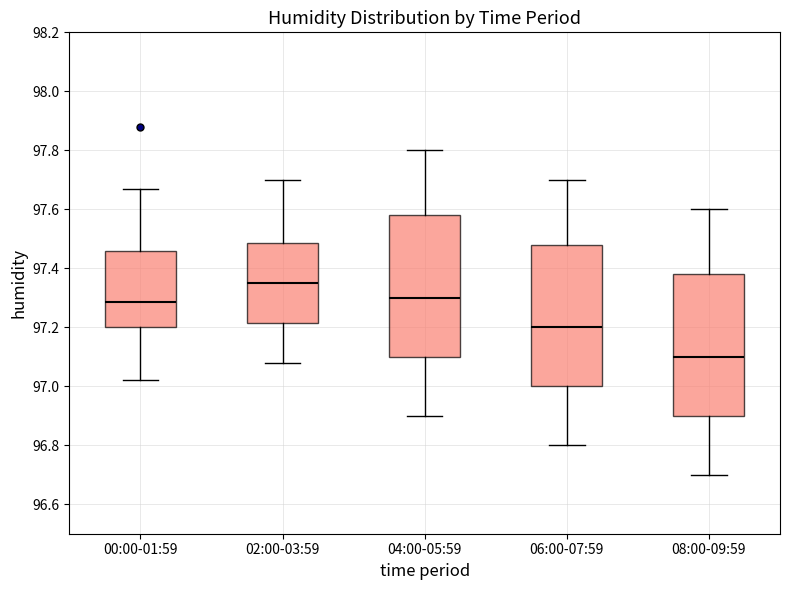

Reading left to right, transcribe this box plot: for each box, give where its median line is, the range the box spans, and where its two whiskers end, as read against the y-axis. The values are not printed on the chart, so give them approximately, as read against the axis.

00:00-01:59: median 97.28, box 97.20 to 97.46, whiskers 97.02 to 97.68
02:00-03:59: median 97.36, box 97.22 to 97.48, whiskers 97.08 to 97.70
04:00-05:59: median 97.30, box 97.10 to 97.58, whiskers 96.90 to 97.80
06:00-07:59: median 97.20, box 97.00 to 97.48, whiskers 96.80 to 97.70
08:00-09:59: median 97.10, box 96.90 to 97.38, whiskers 96.70 to 97.60